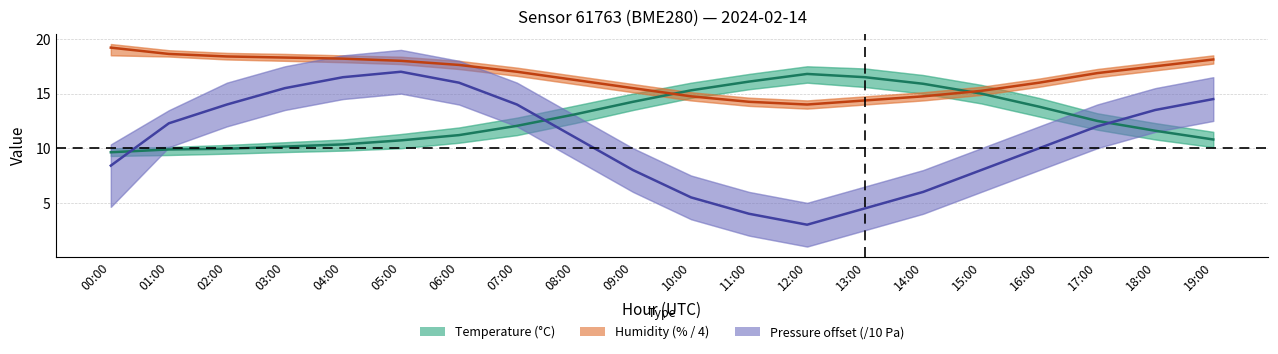

Where is Pressure offset (/10 Pa) nearest to the value 10?

16:00